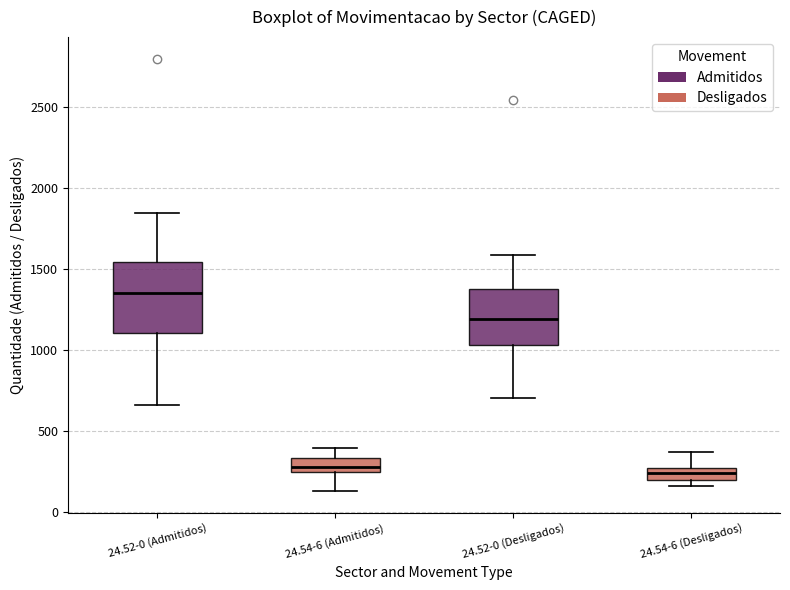

Where is the upper edge of the box for 24.52-0 (Desligados) on the y-axis? The values are not printed on the chart, so give them approximately, as read against the axis.

1350